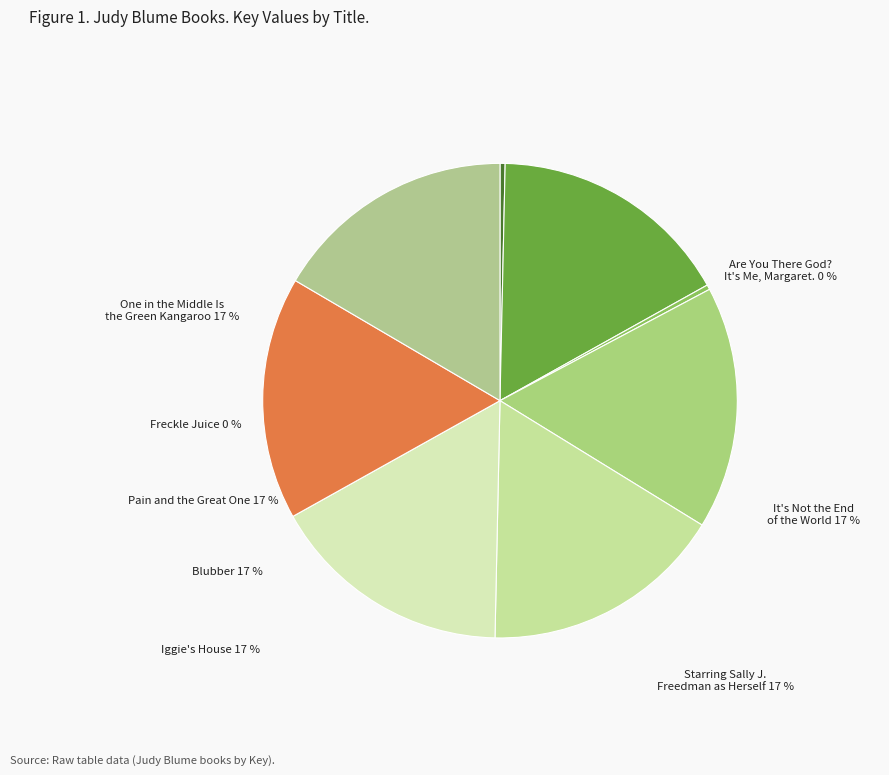

How many slices are in this pie chart?

8